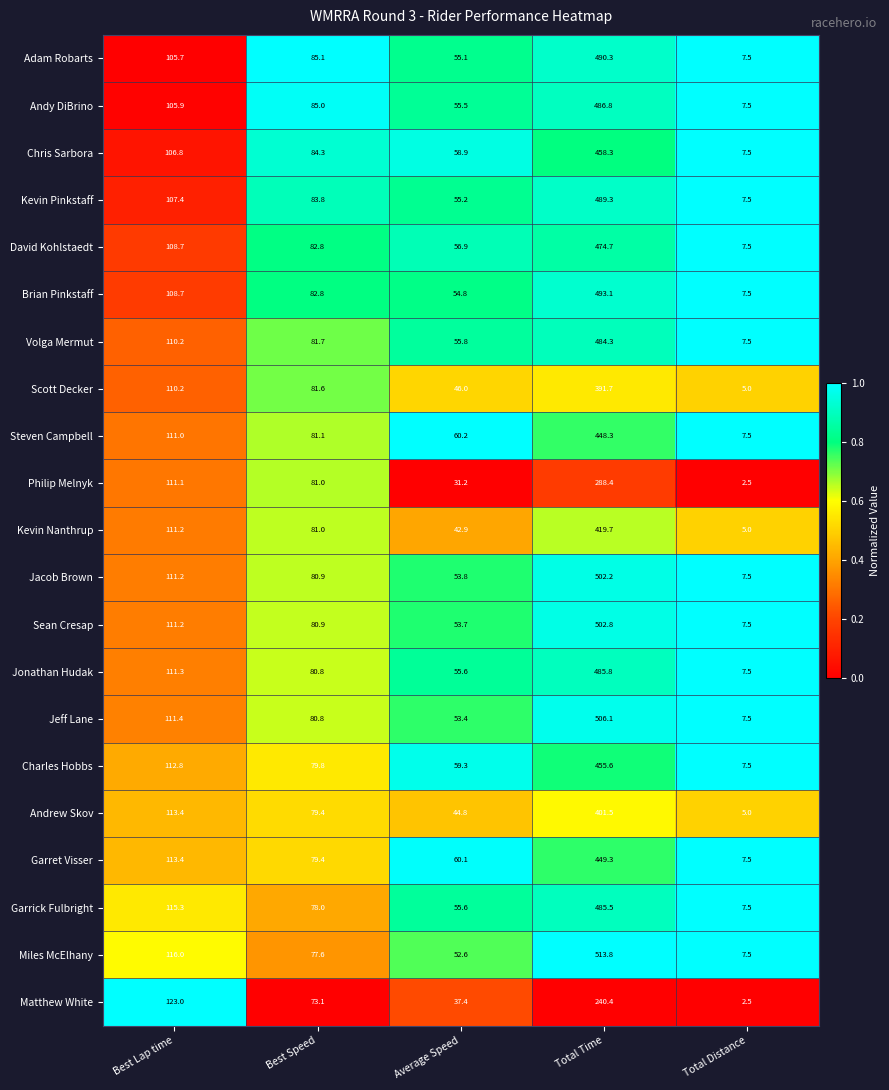

What is the difference between the David Kohlstaedt values at Total Time and Best Lap time?

366.0